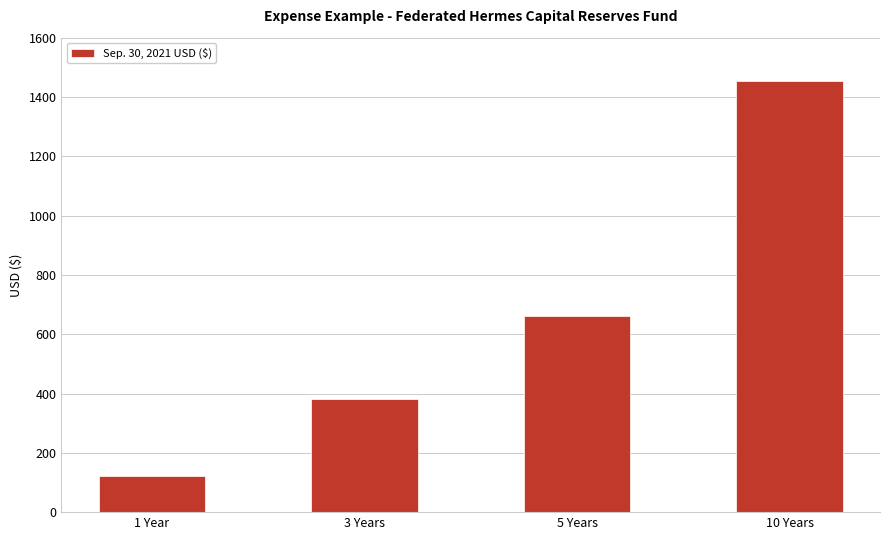

Which has a higher value, 1 Year or 5 Years?

5 Years